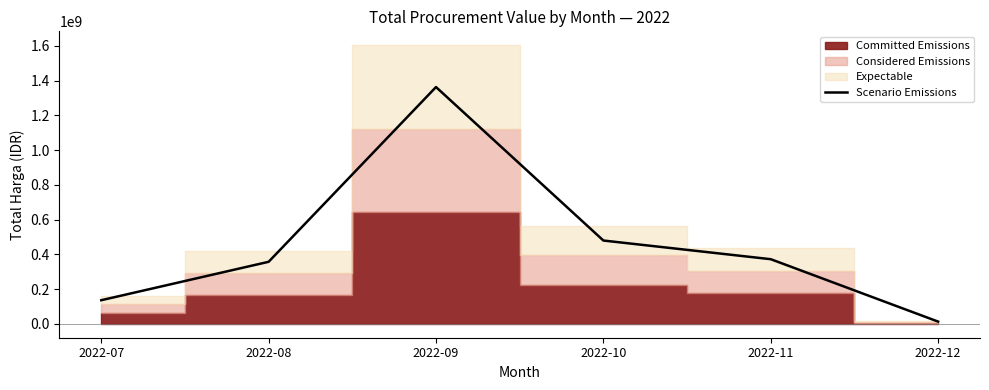

What is the value of the 6th point from the left?

12537500.0